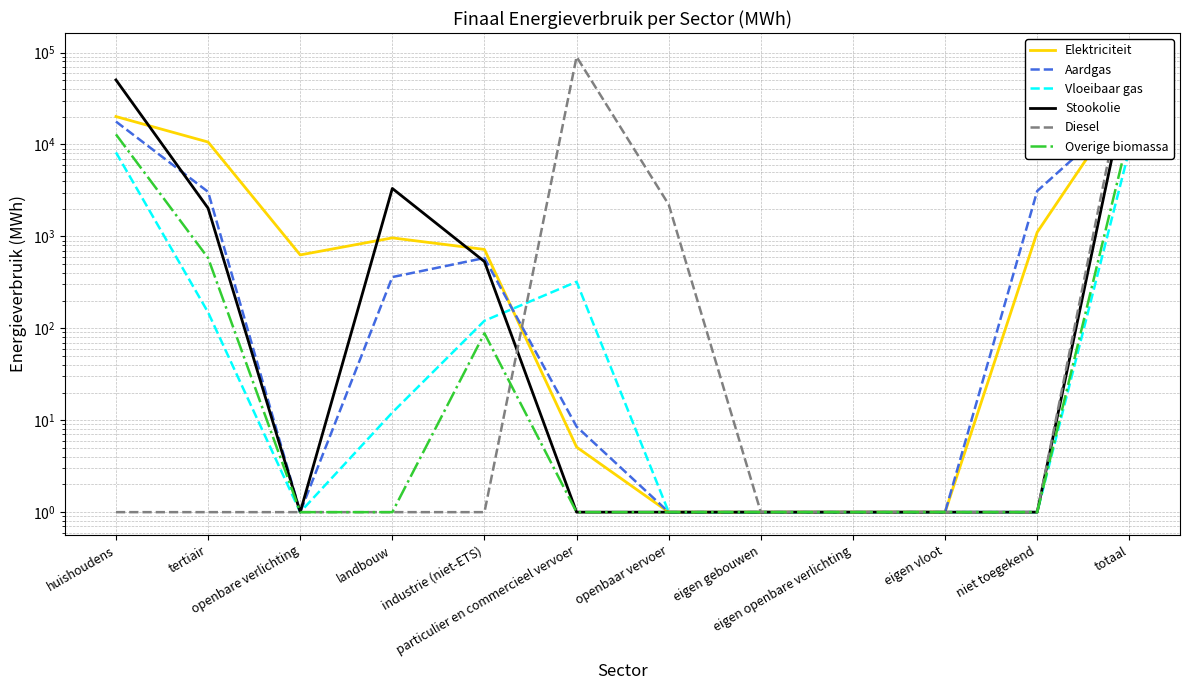

How many interior local peaks does the Elektriciteit series have?

1